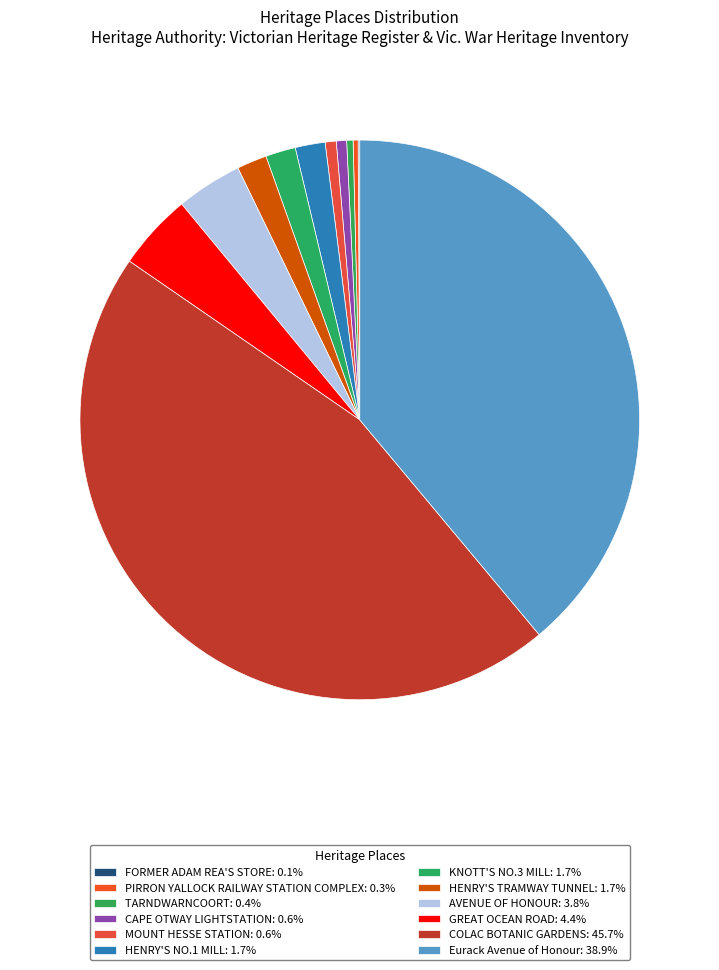

Which slice is the largest?

COLAC BOTANIC GARDENS